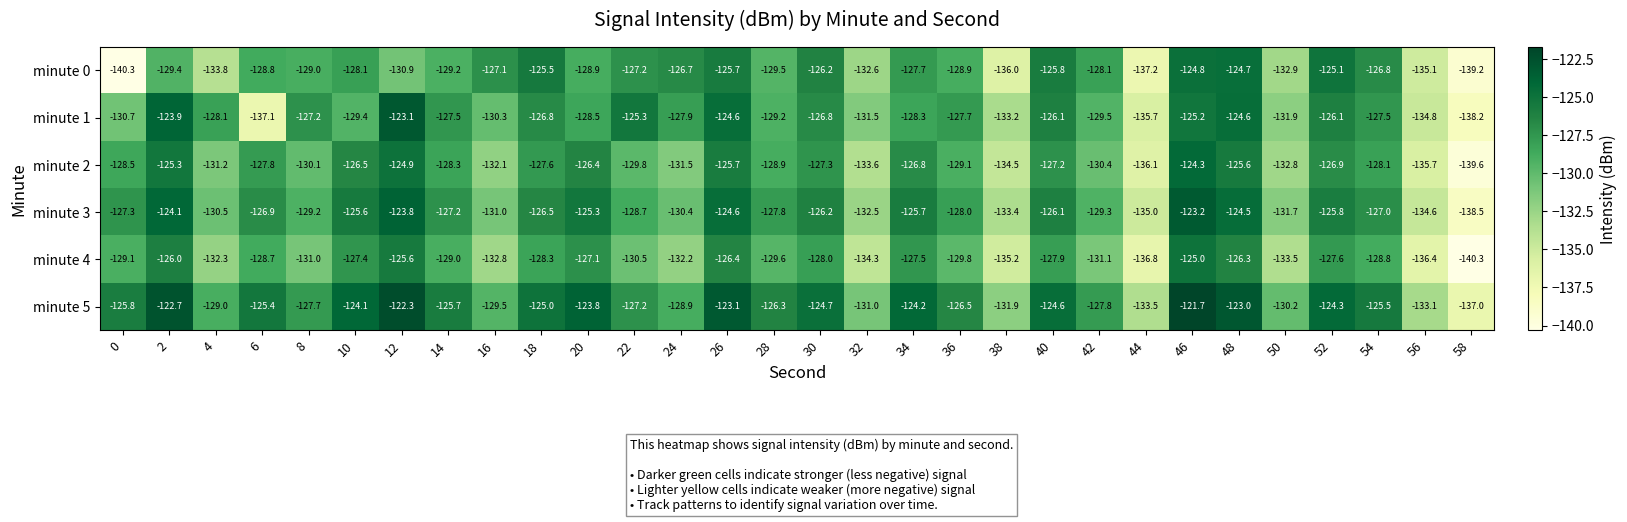

List the labels in order of minute 5 value, smallest first.

58, 44, 56, 38, 32, 50, 16, 4, 24, 42, 8, 22, 36, 28, 0, 14, 54, 6, 18, 30, 40, 52, 34, 10, 20, 26, 48, 2, 12, 46